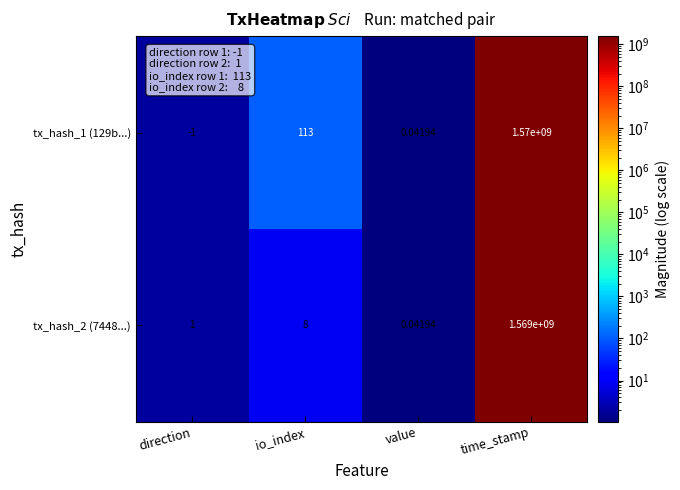

Rank the series at io_index from highest to lowest value.

tx_hash_1 (129b...), tx_hash_2 (7448...)